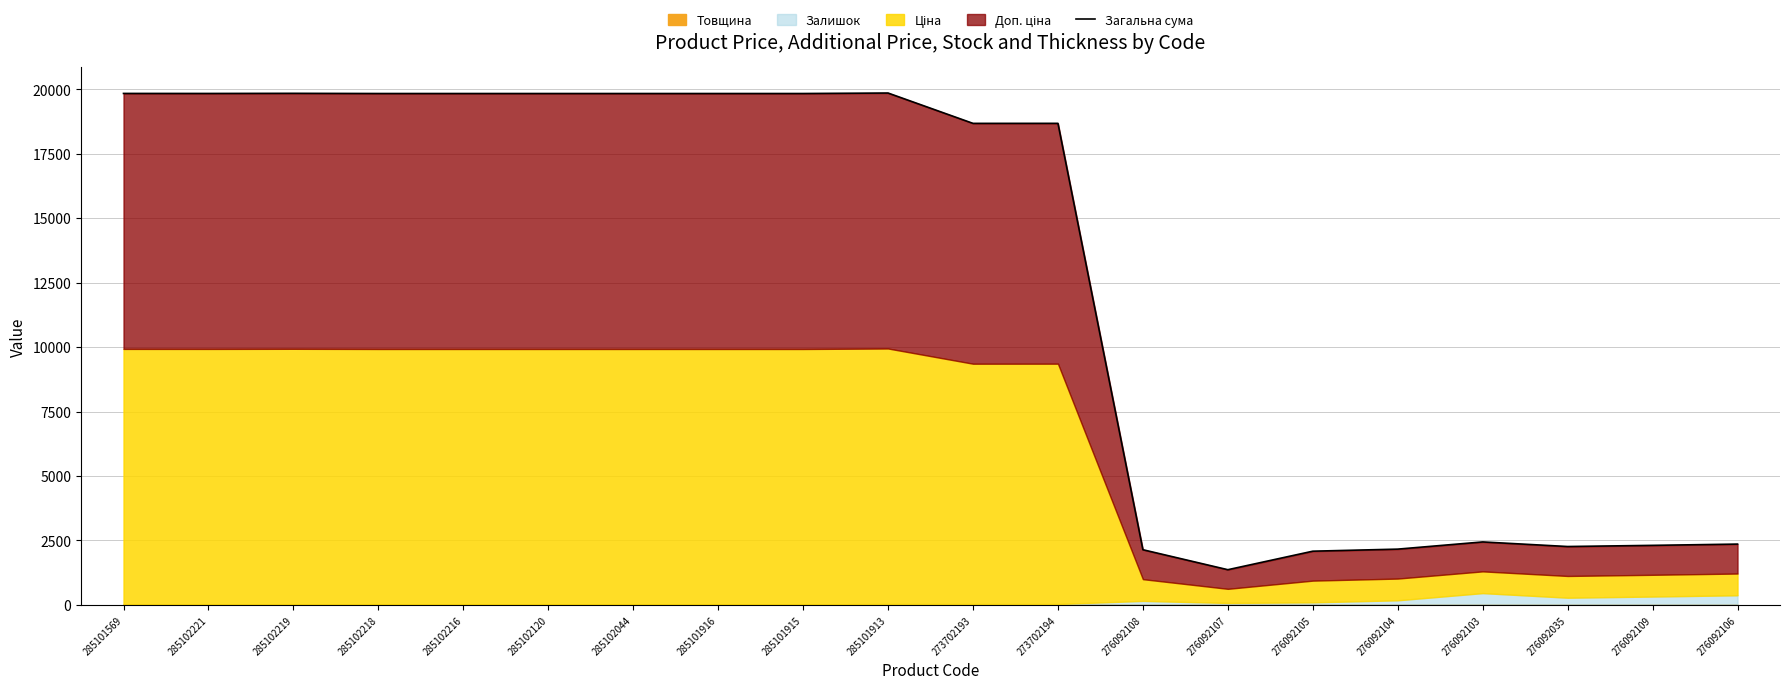

What is the label of the 18th point from the right?

285102219